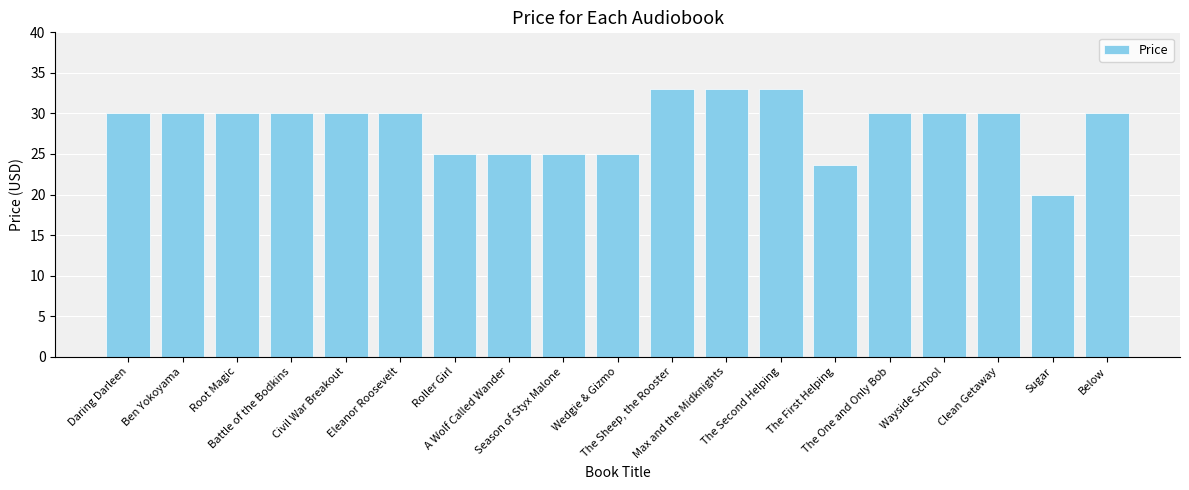

What is the difference between the maximum and minimum values?

13.0